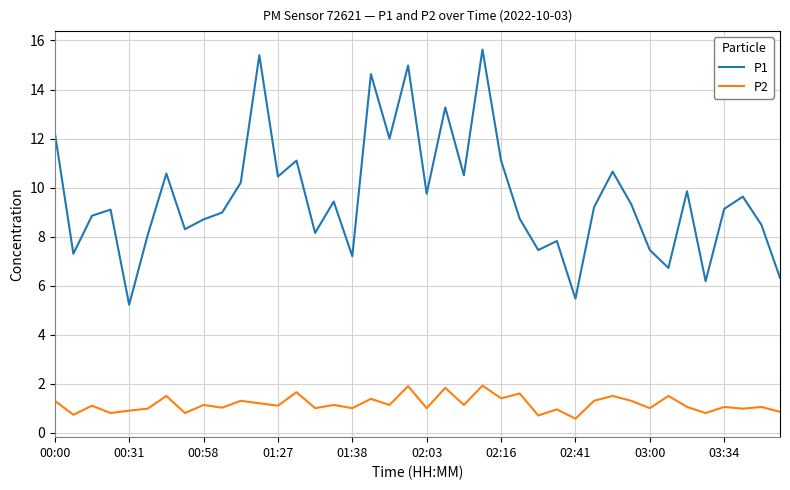

Which series has the largest total across all categories?

P1